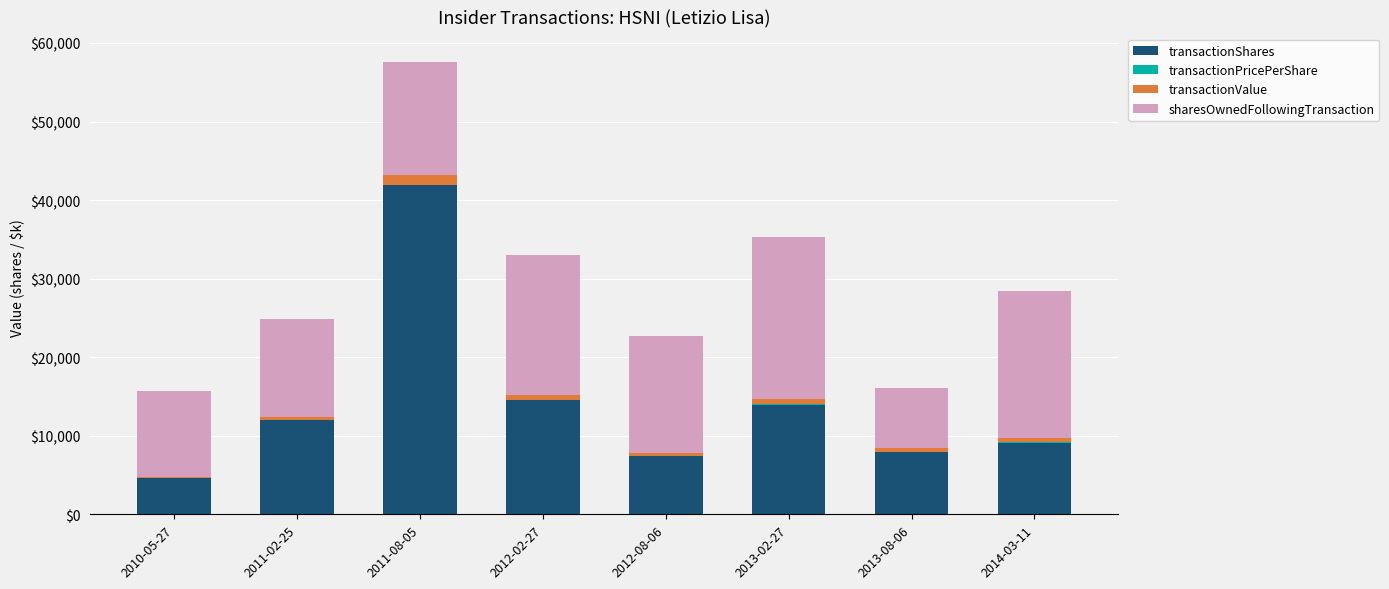

What is the highest value of the transactionShares series?

41871.0